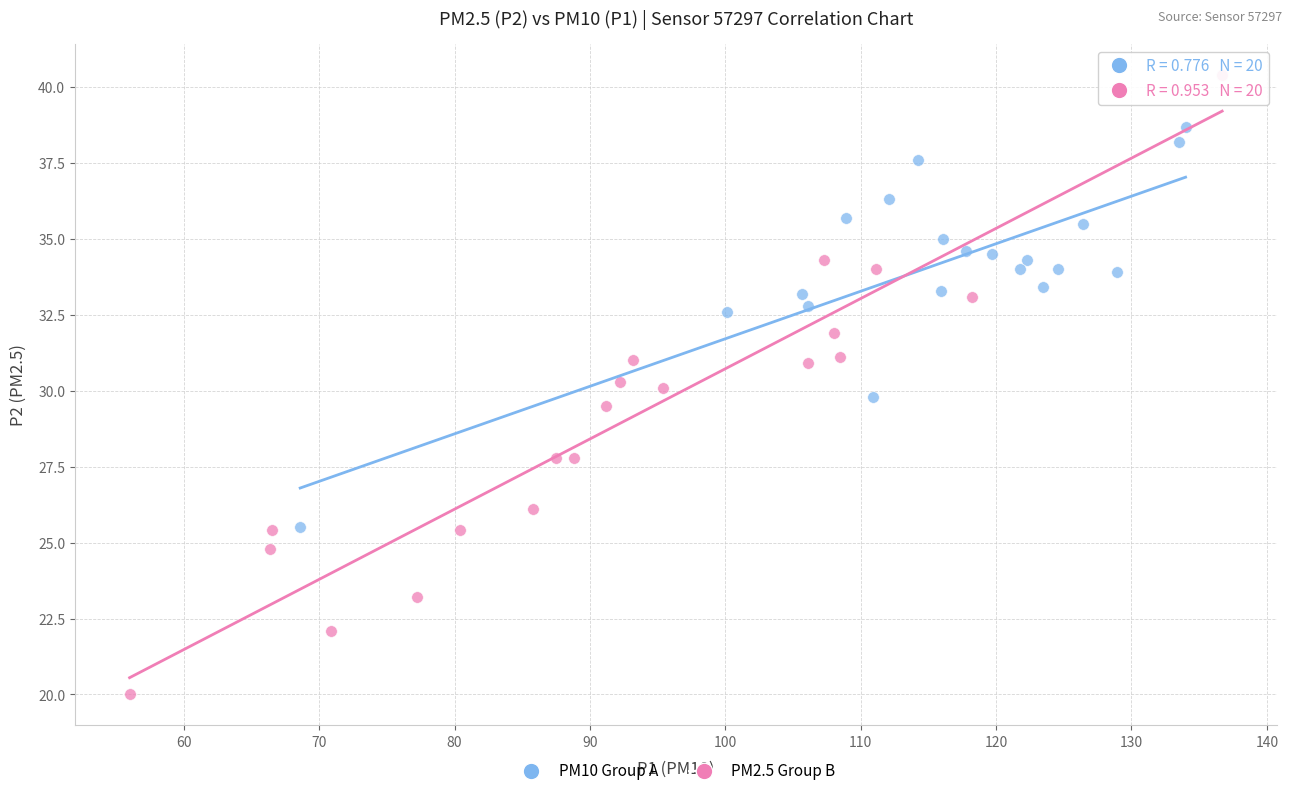

Which series reaches the minimum Y coordinate?

PM2.5 Group B